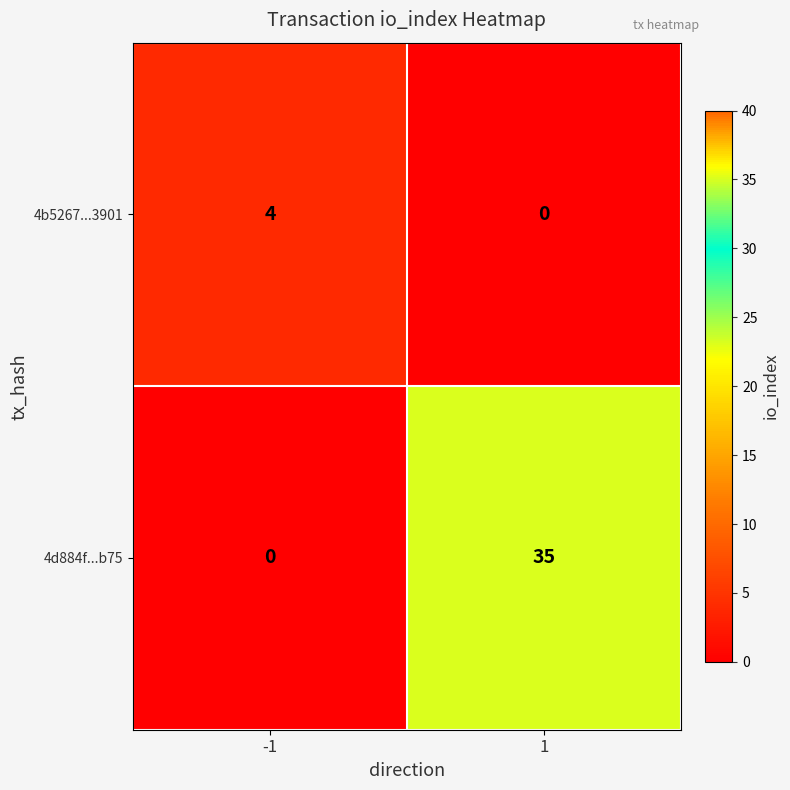

How many distinct data groups are displayed?

2